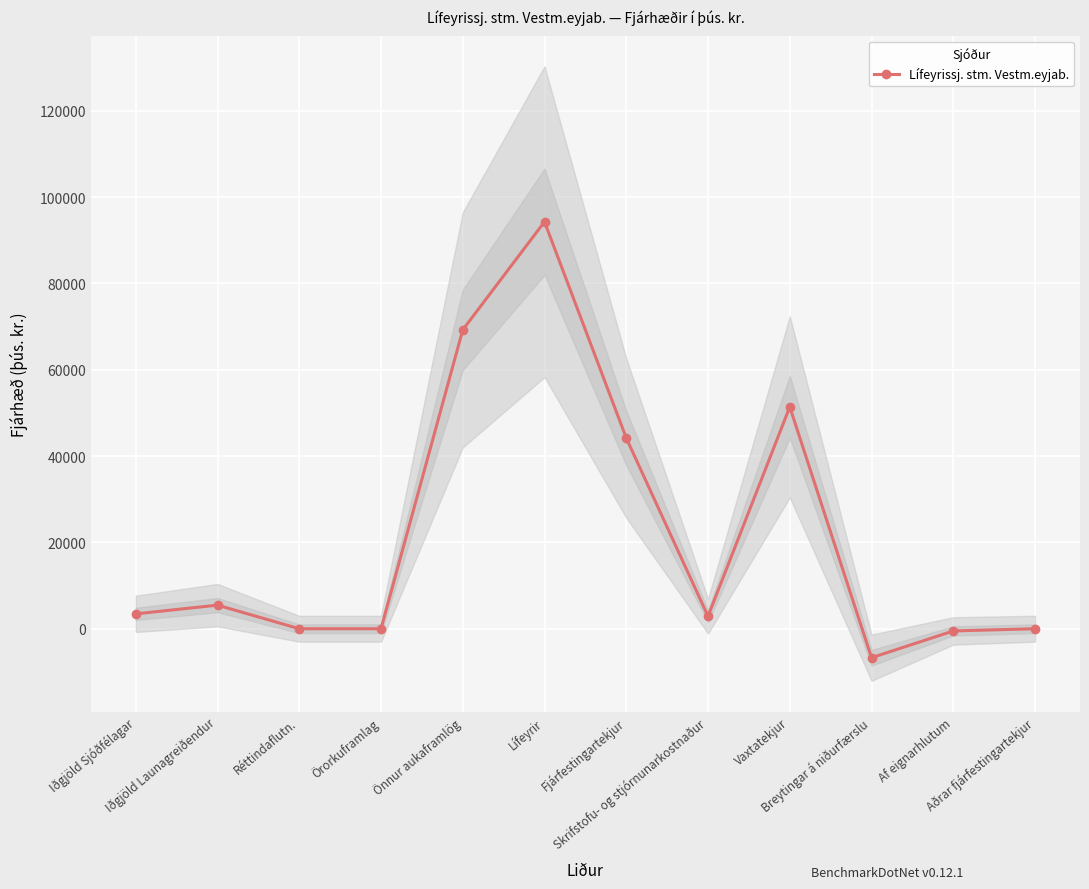

Which has a higher value, Lífeyrir or Aðrar fjárfestingartekjur?

Lífeyrir